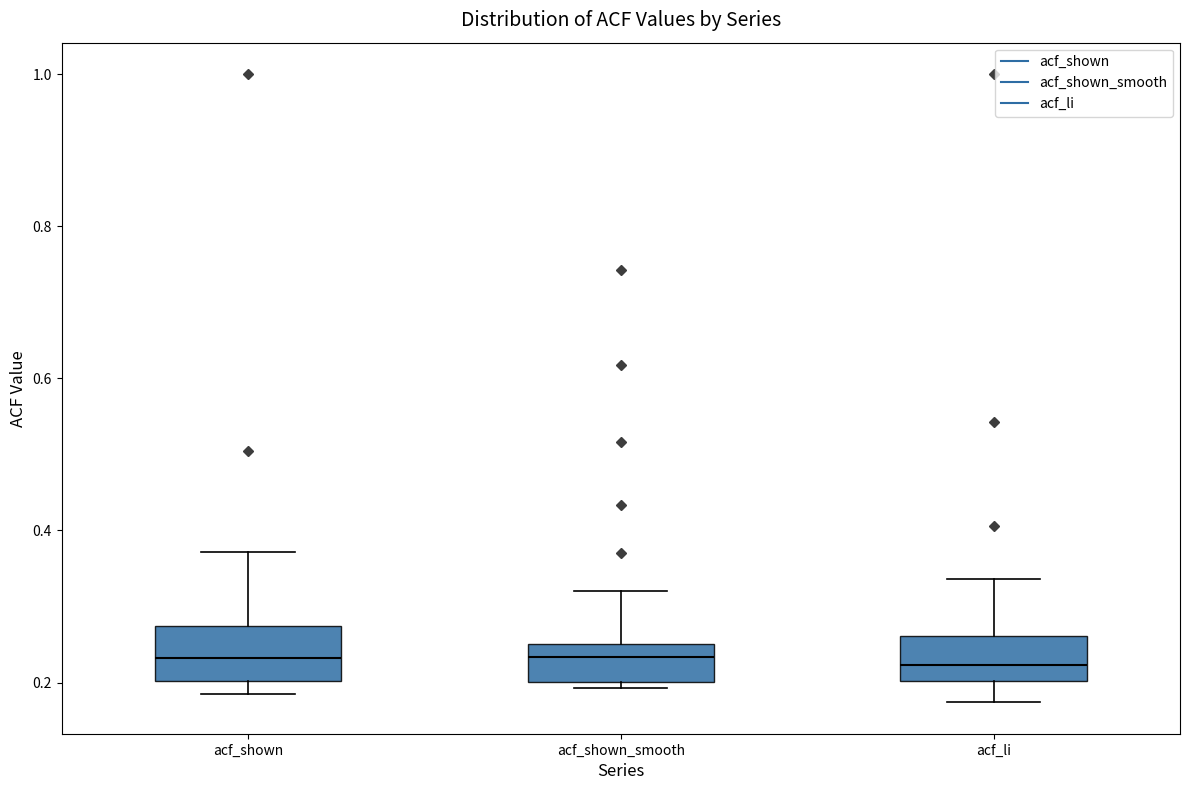

Reading left to right, transcribe this box plot: for each box, give where its median line is, the range the box spans, and where its two whiskers end, as read against the y-axis. The values are not printed on the chart, so give them approximately, as read against the axis.

acf_shown: median 0.24, box 0.20 to 0.28, whiskers 0.18 to 0.38
acf_shown_smooth: median 0.24, box 0.20 to 0.26, whiskers 0.20 (just below the box's lower edge) to 0.32
acf_li: median 0.22, box 0.20 to 0.26, whiskers 0.18 to 0.34